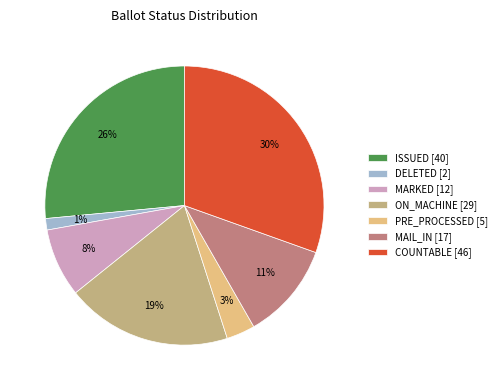

Is the sum of COUNTABLE [46] and PRE_PROCESSED [5] greater than half?

No